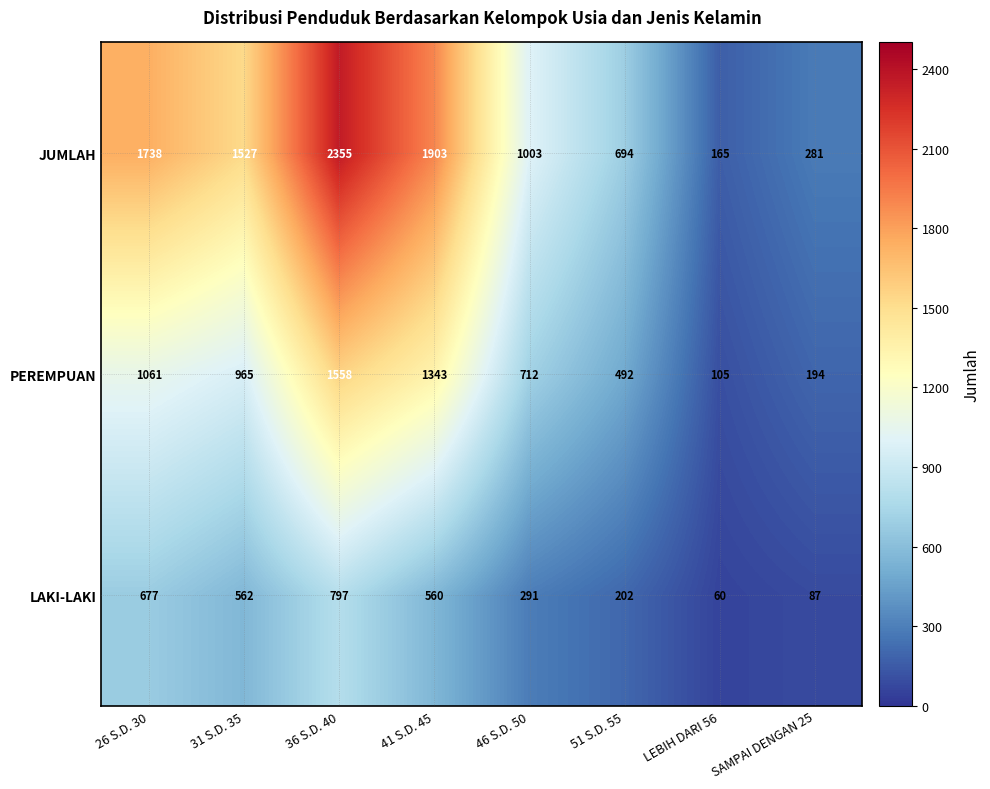

What is the sum of the PEREMPUAN values at 51 S.D. 55 and SAMPAI DENGAN 25?

686